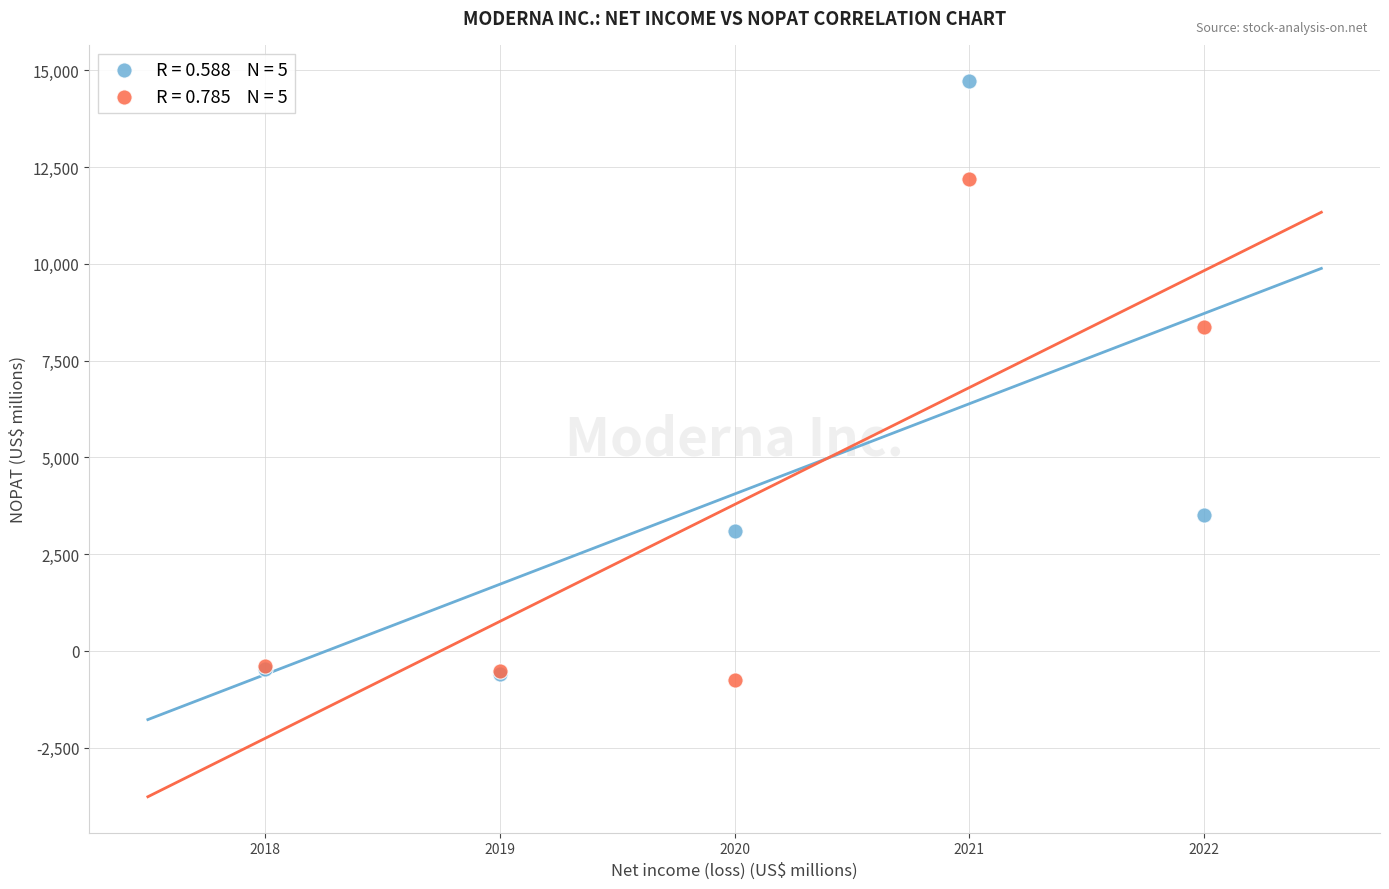

Across all series, what Y value is closest to 6995?

8362